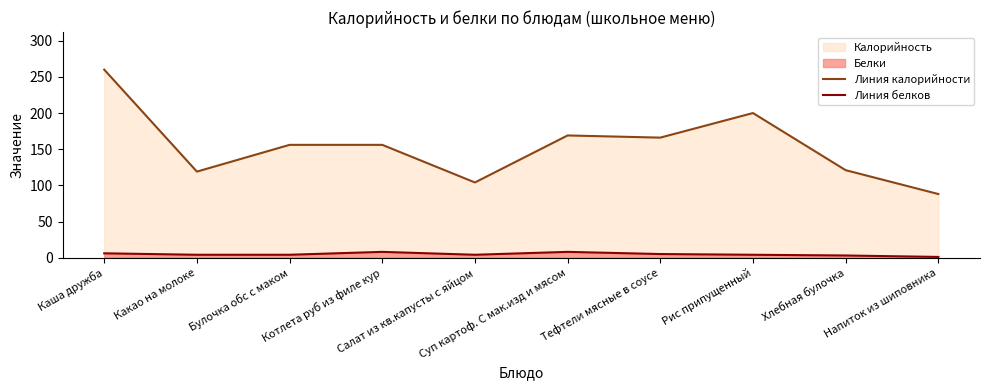

True or false: Линия белков and Линия калорийности intersect in this chart.

False